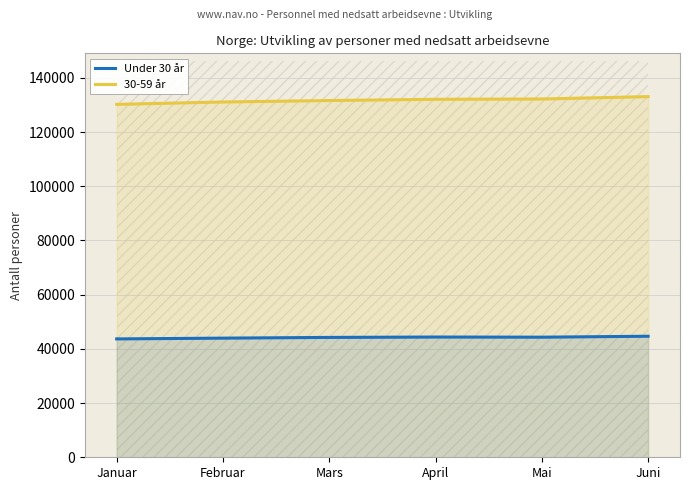

Reading left to right, list all the values displayed in this chart.

Under 30 år: 43678	43967	44230	44372	44317	44664
30-59 år: 130233	131107	131648	132105	132212	133092